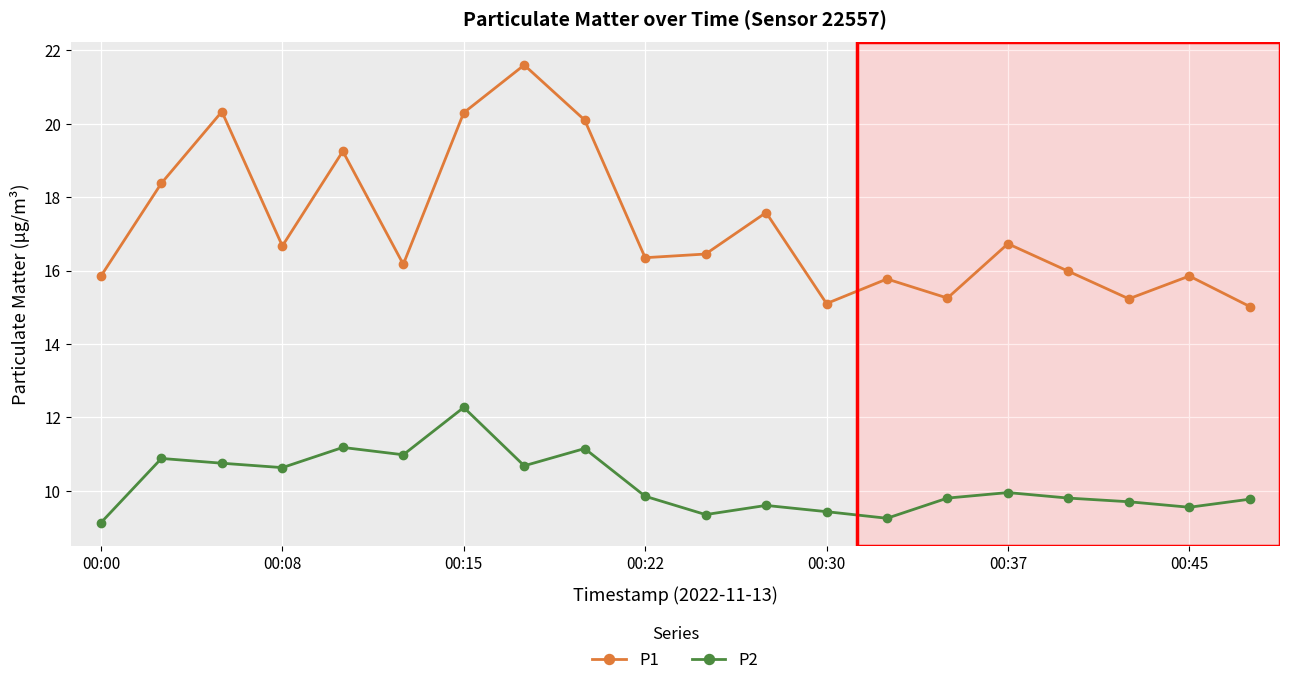

What is the difference between the maximum and minimum values in the P1 series?

6.6